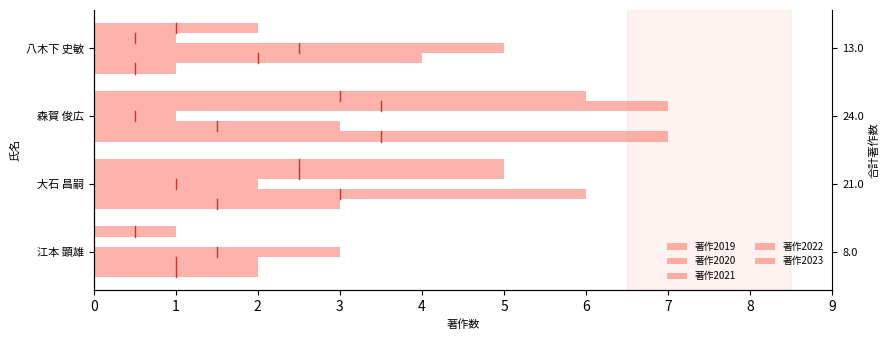

What is the value of the 著作2020 bar at the 3rd from the left?

3